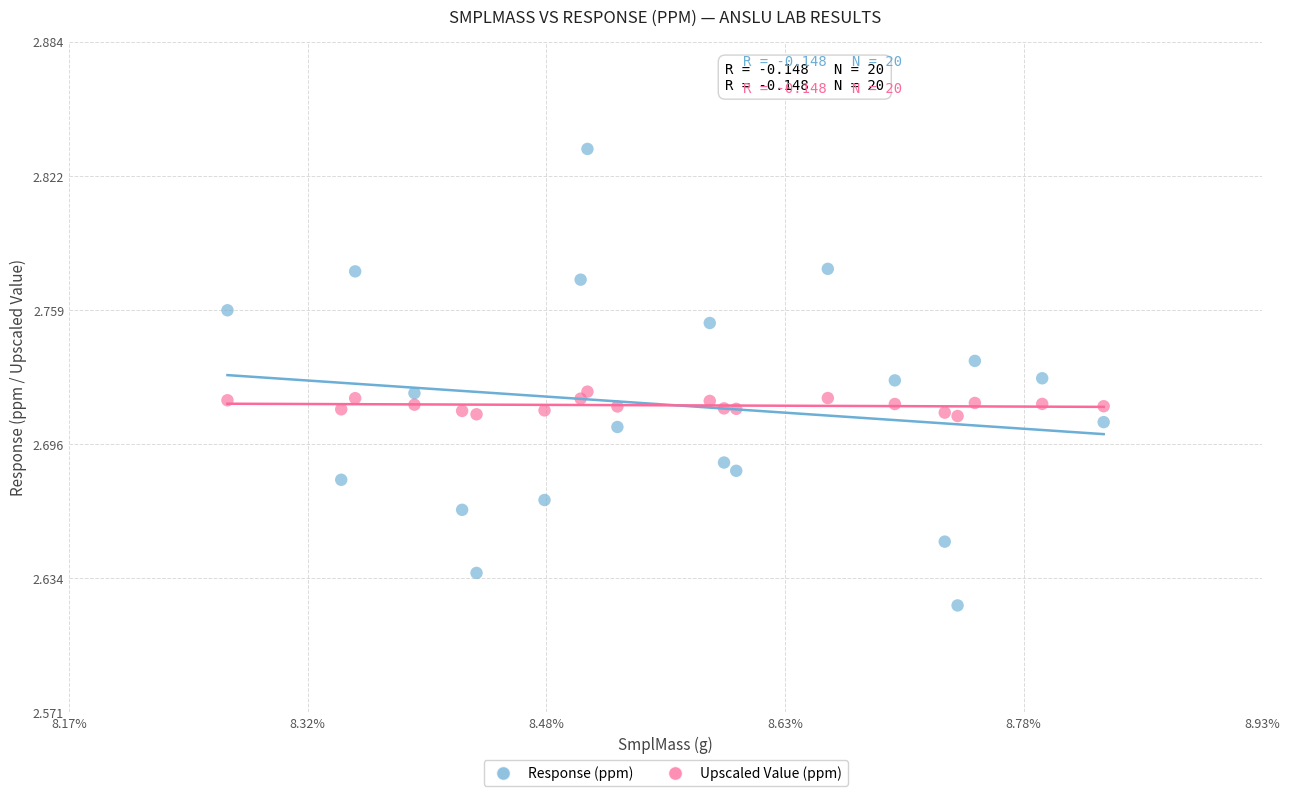

Which series contains the highest Y value?

Response (ppm)